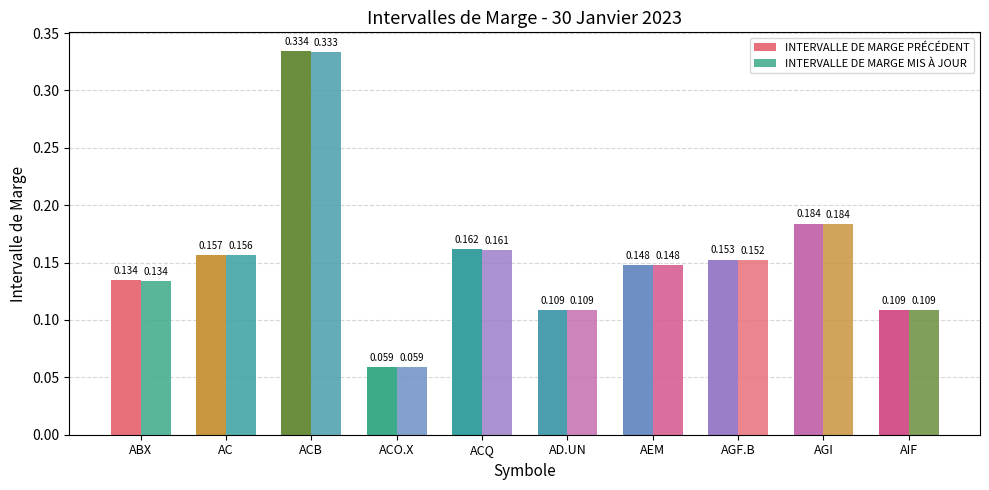

How many bars are there in each group?

2